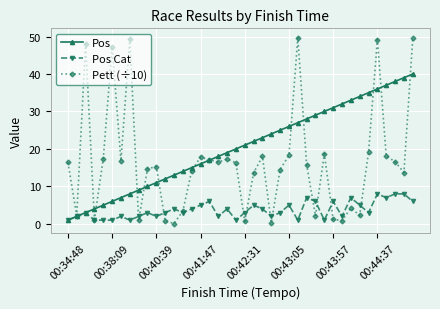

Does the chart display data point markers on the line(s)?

Yes